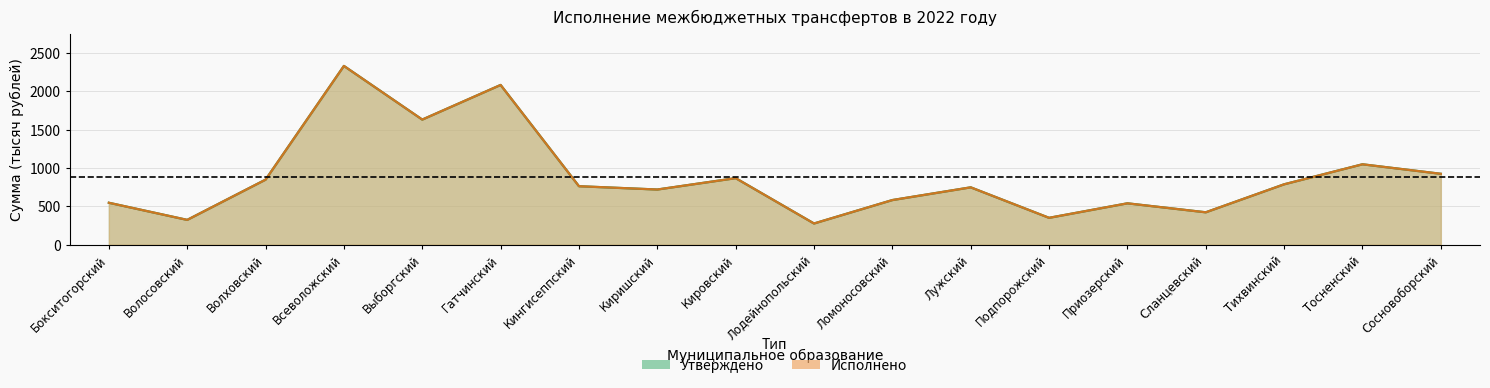

Reading right to left, list all the values displayed in this chart.

Утверждено: 924.2	1048.0	787.4	423.1	539.9	351.1	748.0	582.4	277.4	867.7	719.6	762.6	2080.8	1630.1	2328.5	848.1	324.3	547.3
Исполнено: 924.2	1048.0	787.4	423.1	539.9	351.1	748.0	582.4	277.4	867.7	719.6	762.6	2080.8	1630.1	2328.5	848.1	324.3	547.3